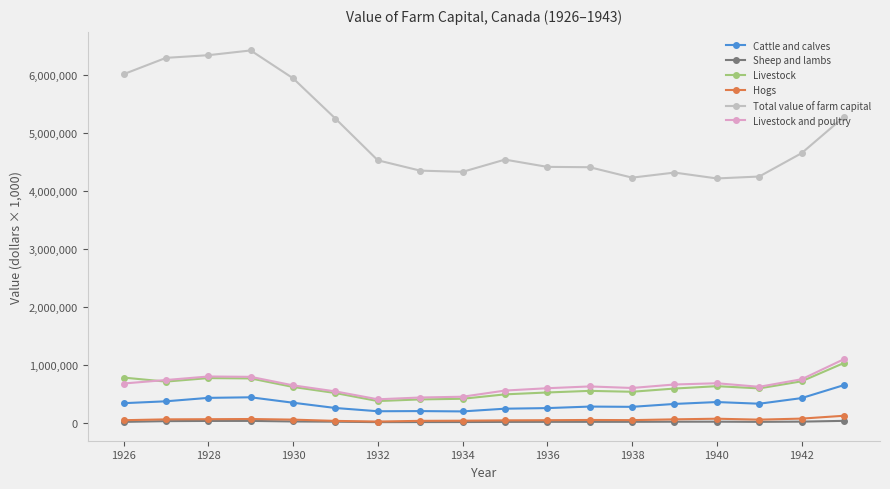

What is the maximum value shown in the chart?

6421191